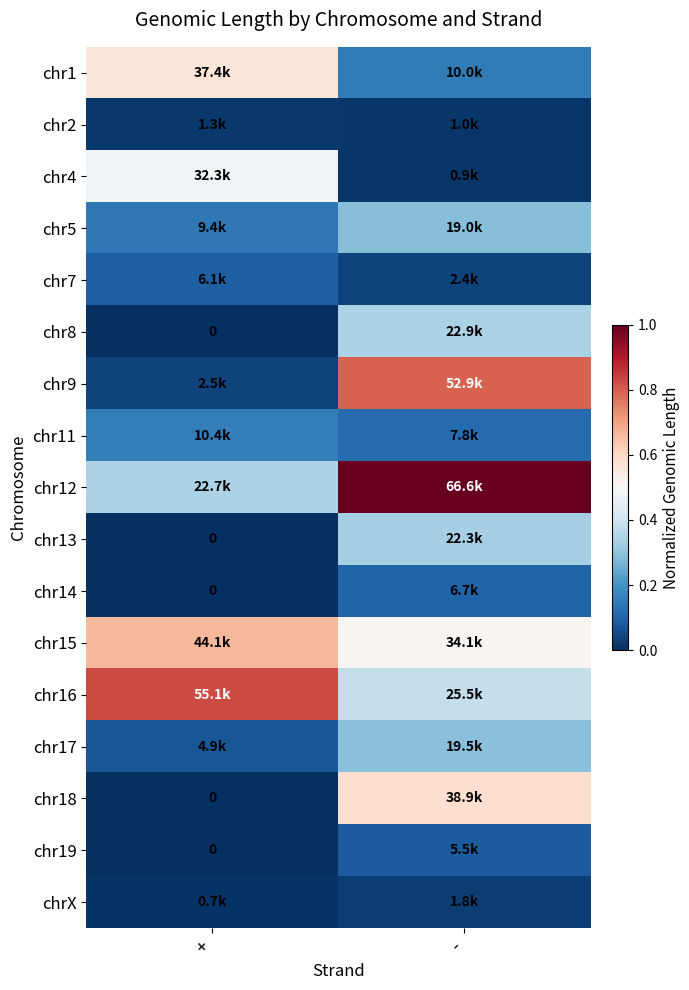

What is the total value across all series at +?

3.4